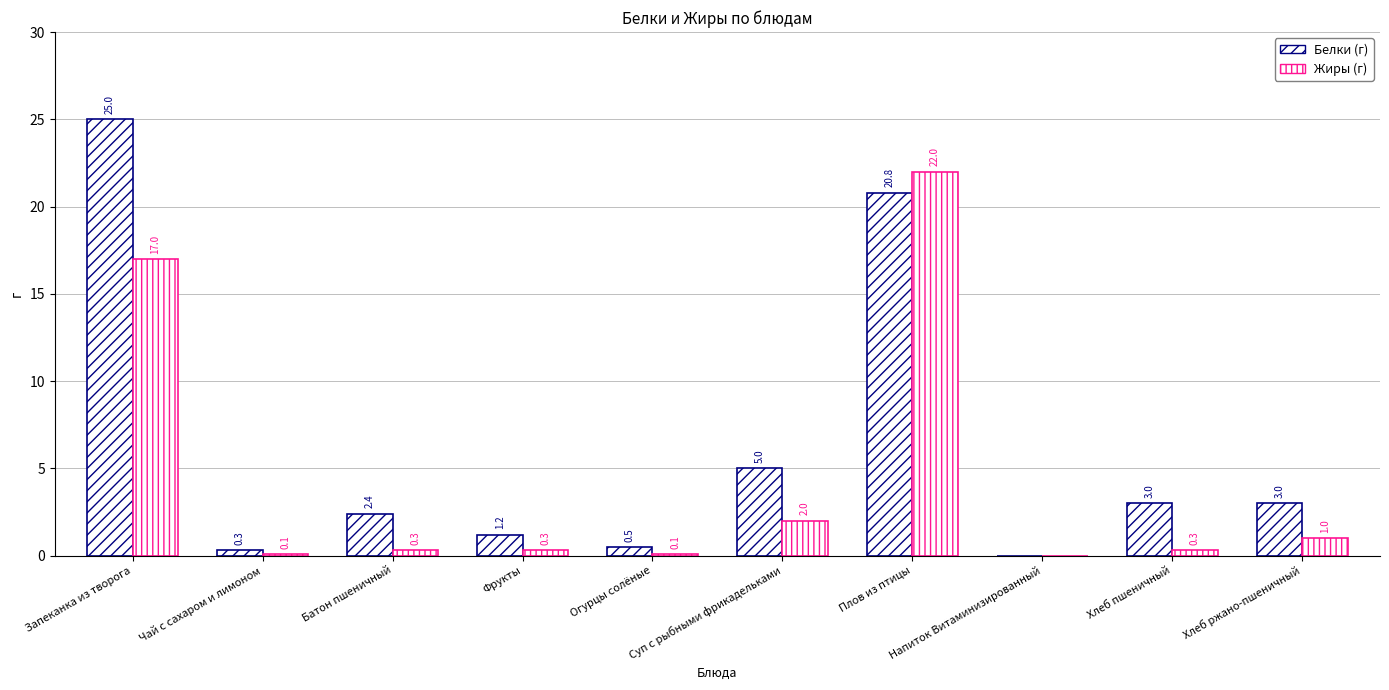

What is the difference between the second highest and second lowest values in the Жиры (г) series?

16.9